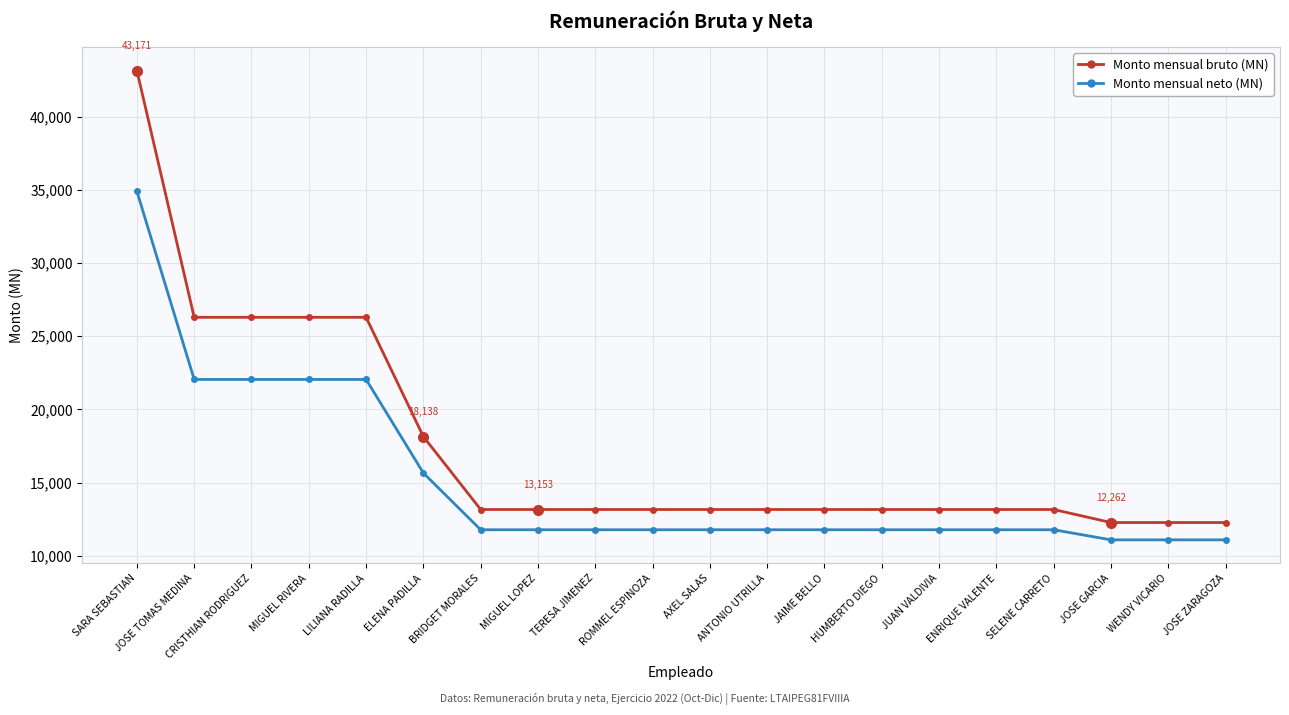

What is the maximum value shown in the chart?

43171.0